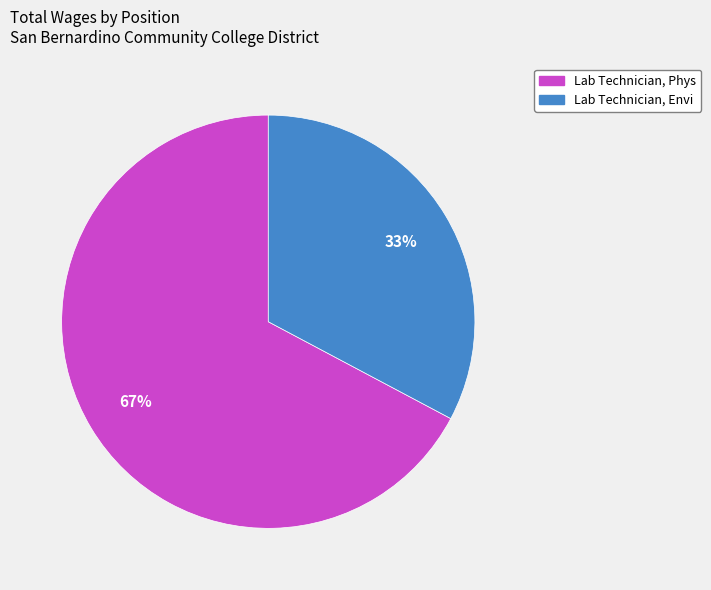

To the nearest percent, what is the combined percentage of Lab Technician, Phys and Lab Technician, Envi?

100%